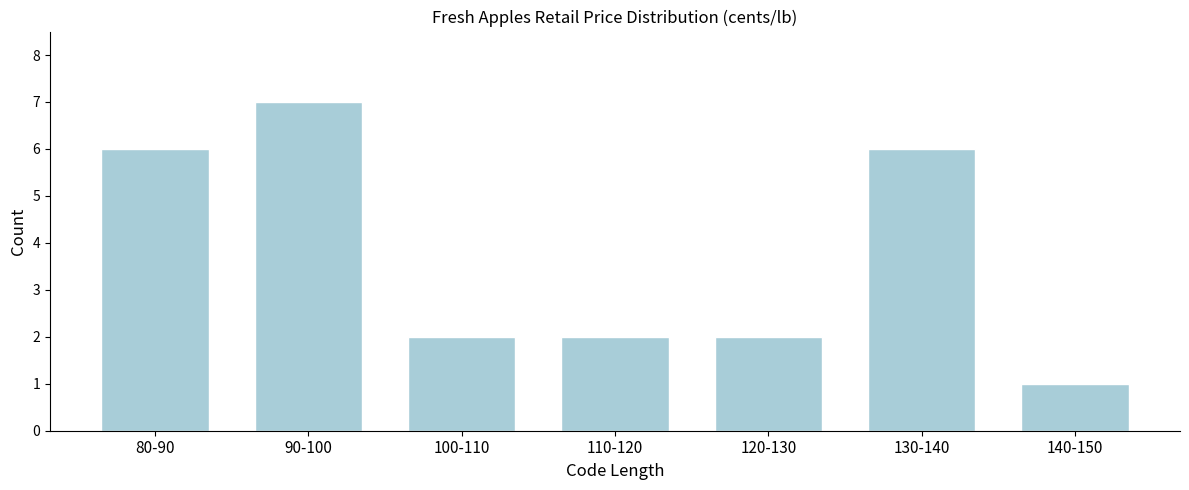

Reading right to left, list all the values displayed in this chart.

1	6	2	2	2	7	6